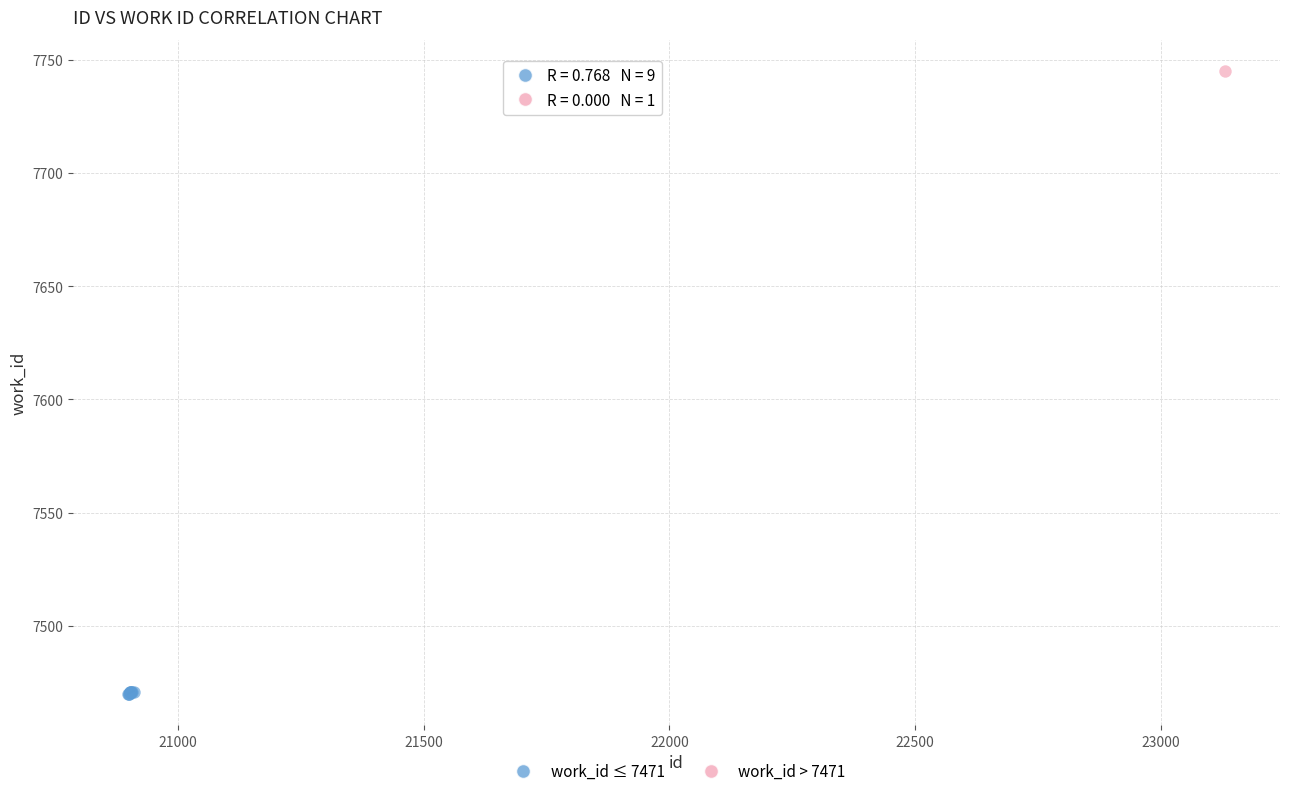

What are all the series names shown in the legend?

work_id ≤ 7471, work_id > 7471